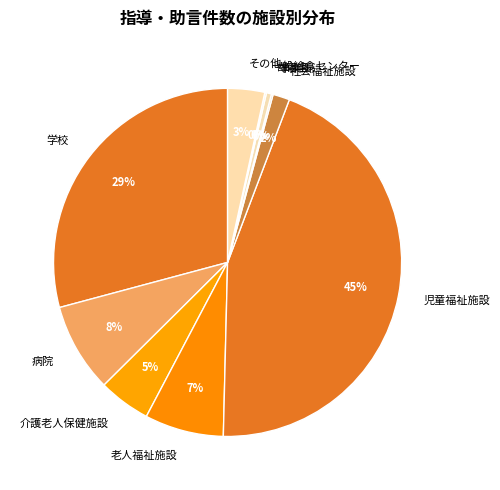

Is the sum of その他 and 学校 greater than half?

No